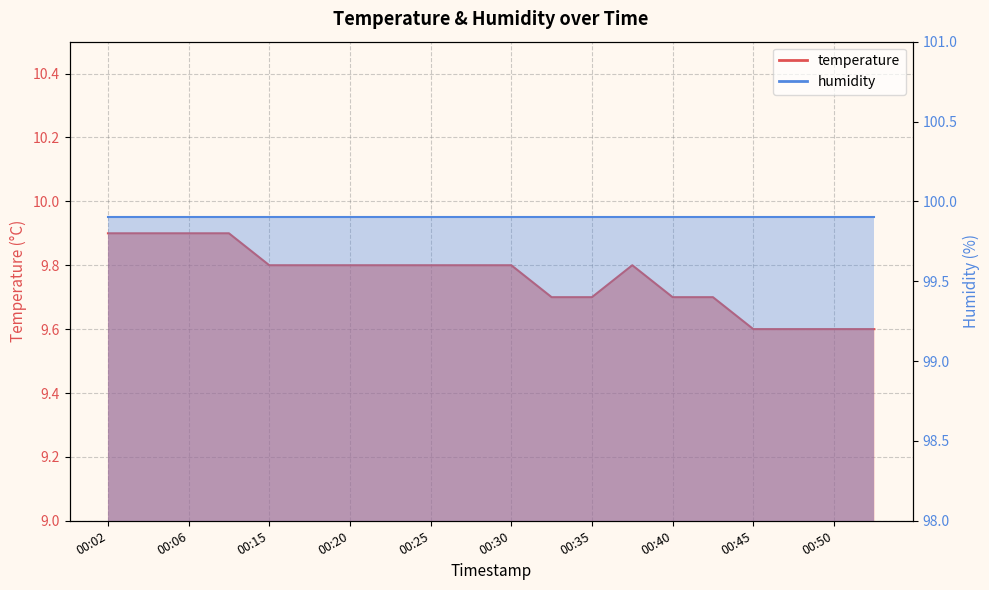

Rank the categories by value from lowest to highest.

00:45, 00:48, 00:50, 00:53, 00:32, 00:35, 00:40, 00:42, 00:15, 00:17, 00:20, 00:22, 00:25, 00:27, 00:30, 00:37, 00:02, 00:04, 00:06, 00:12